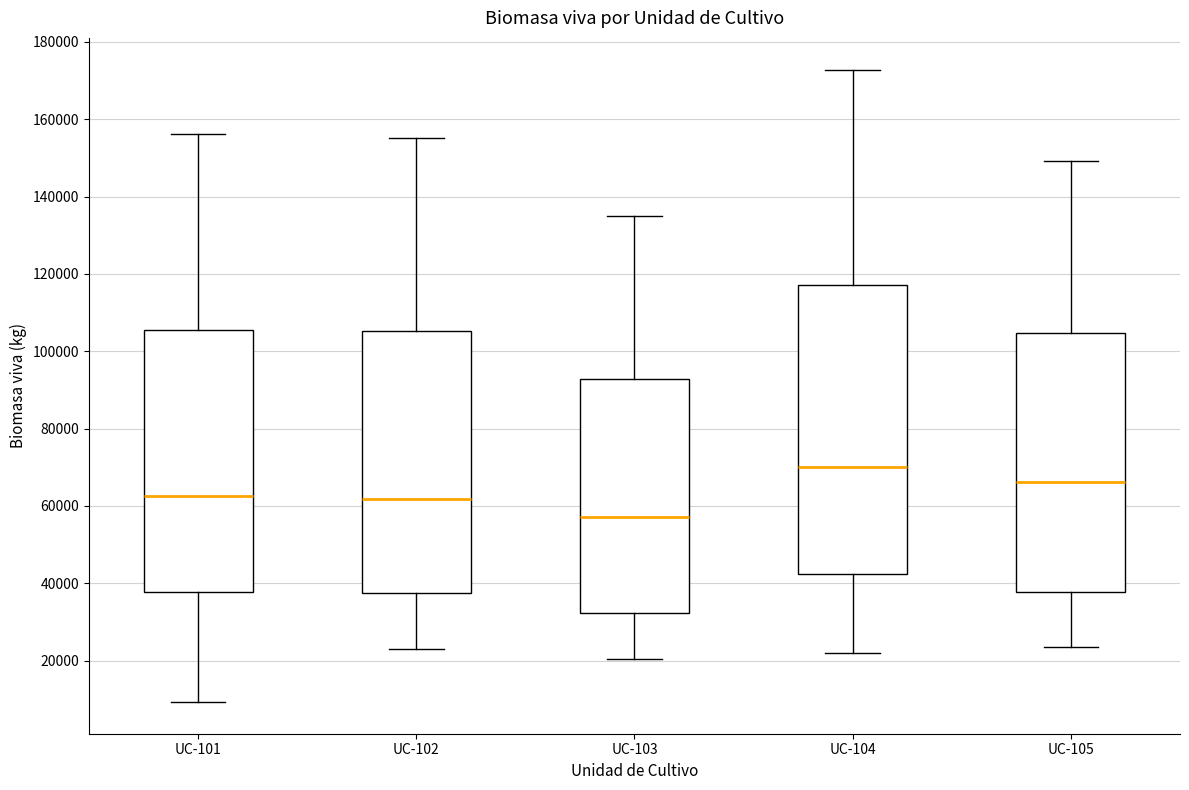

Which box is the tallest, from its lower edge to its upper edge?

UC-104